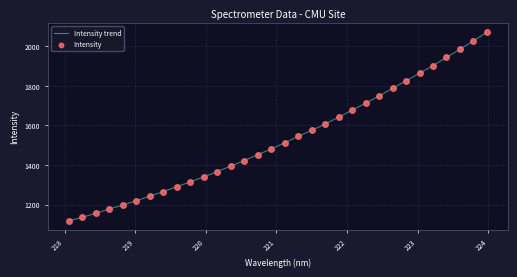

What is the minimum value shown in the chart?

1117.4